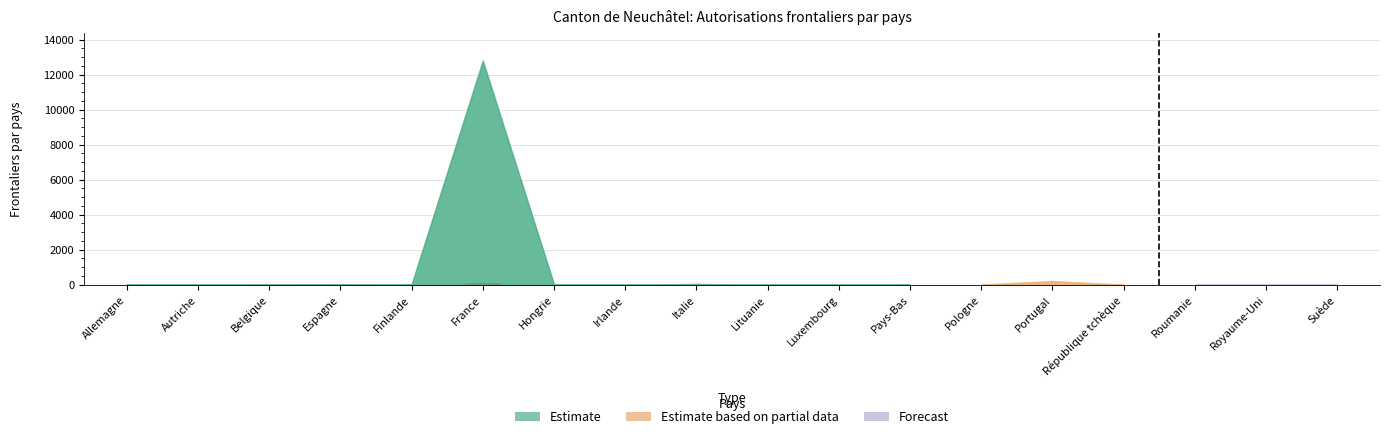

What is the maximum value shown in the chart?

98